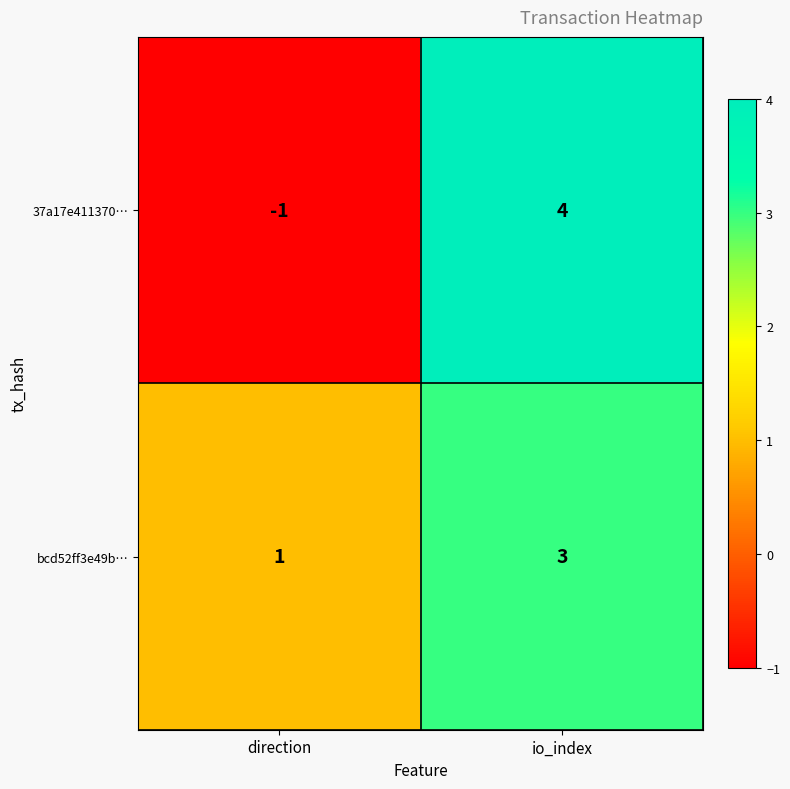

What is the maximum value shown in the chart?

4